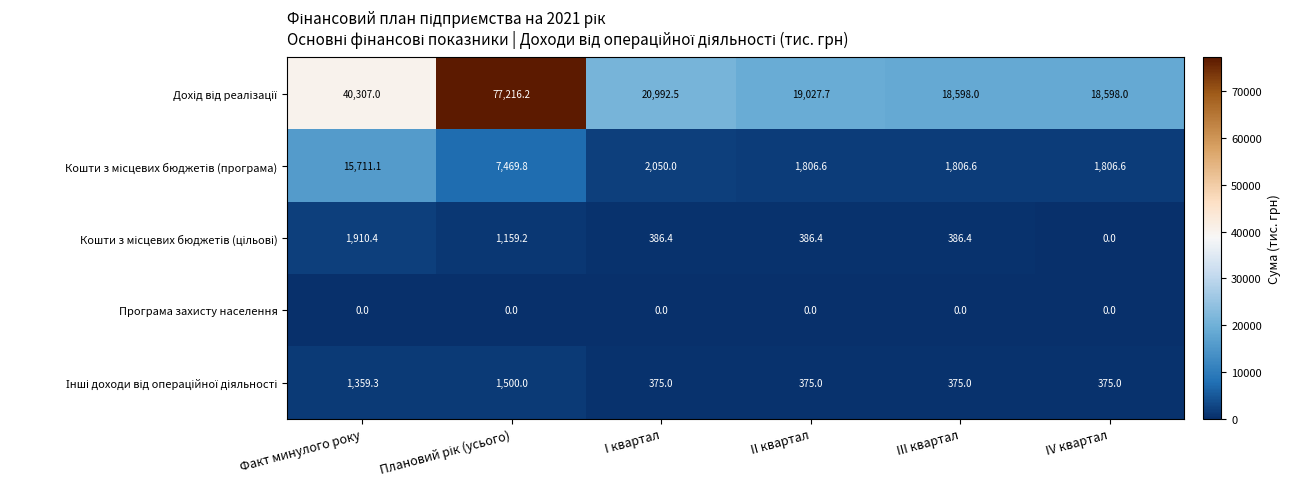

What is the total value across all series at IV квартал?

20779.6